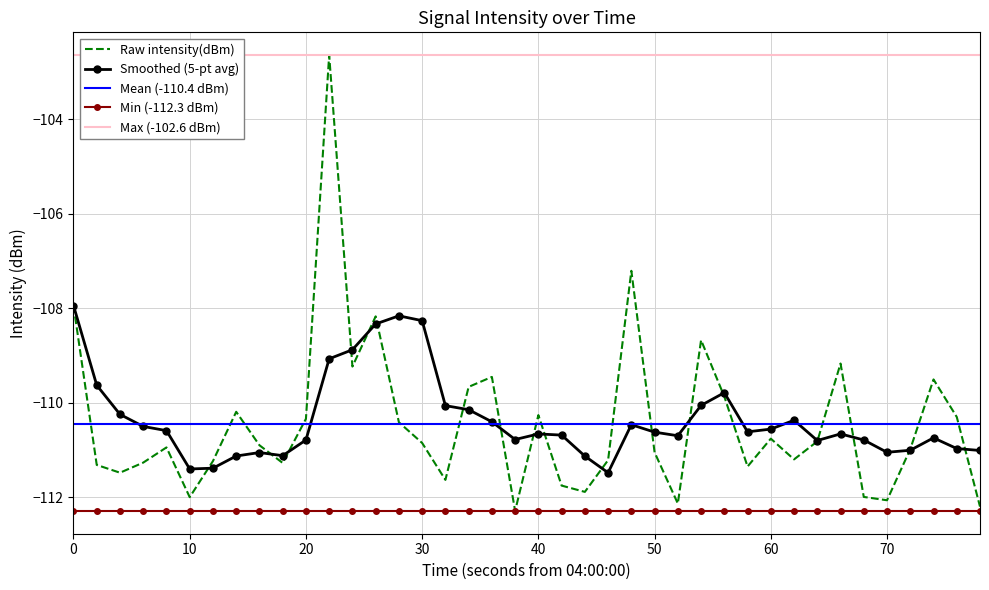

Is it true that Mean (-110.4 dBm) equals -110.4 at 70?

True